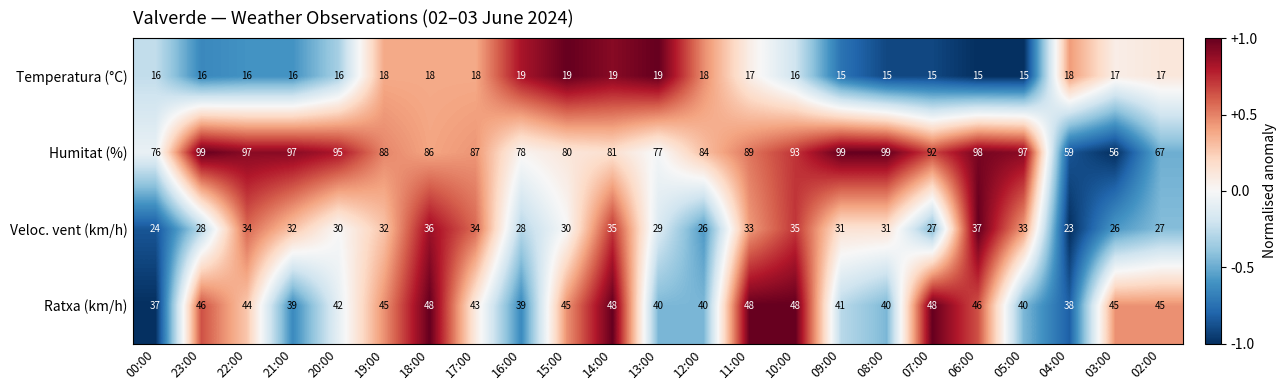

Rank the series at 00:00 from lowest to highest value.

Temperatura (°C), Veloc. vent (km/h), Ratxa (km/h), Humitat (%)